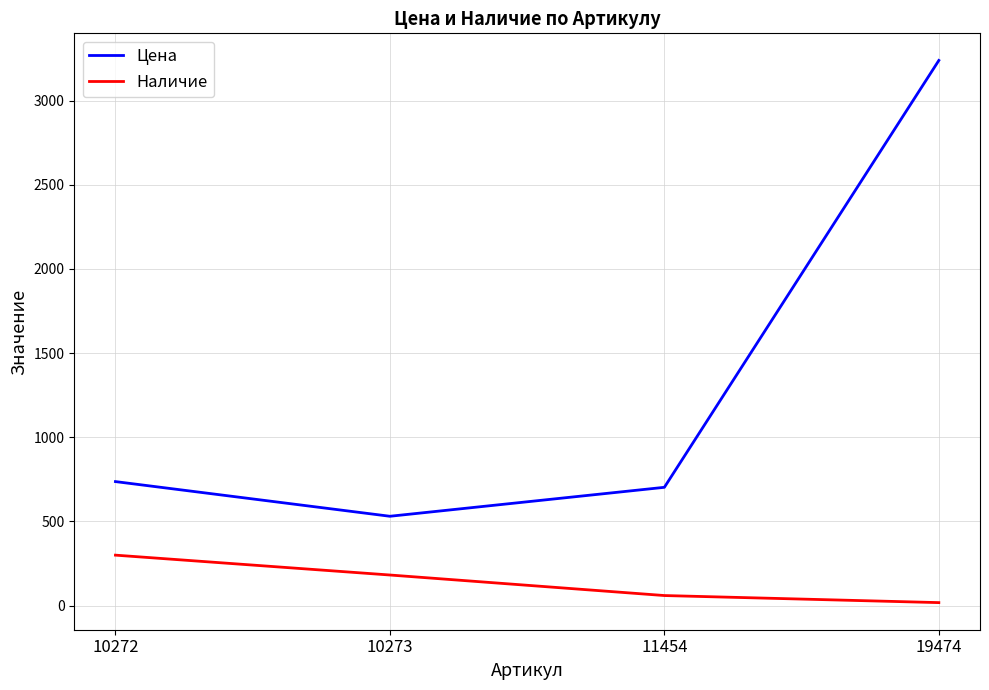

In Цена, how many points are lower than both neighbors (excluding endpoints)?

1